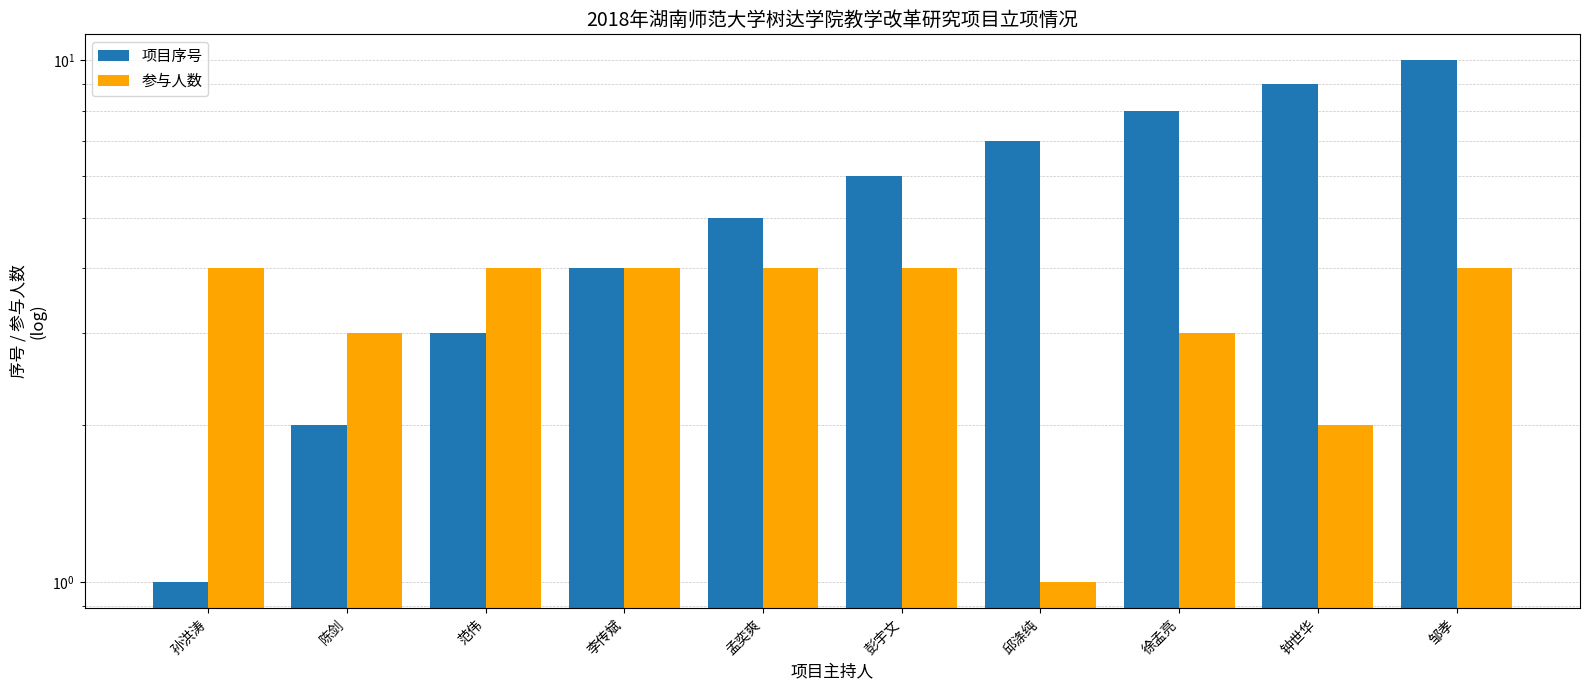

Count the number of data series in this chart.

2